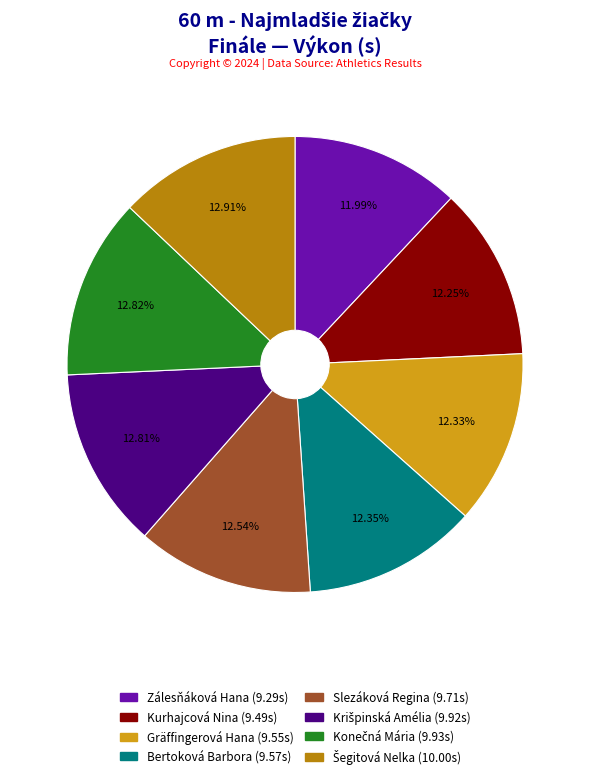

How many slices are in this pie chart?

8